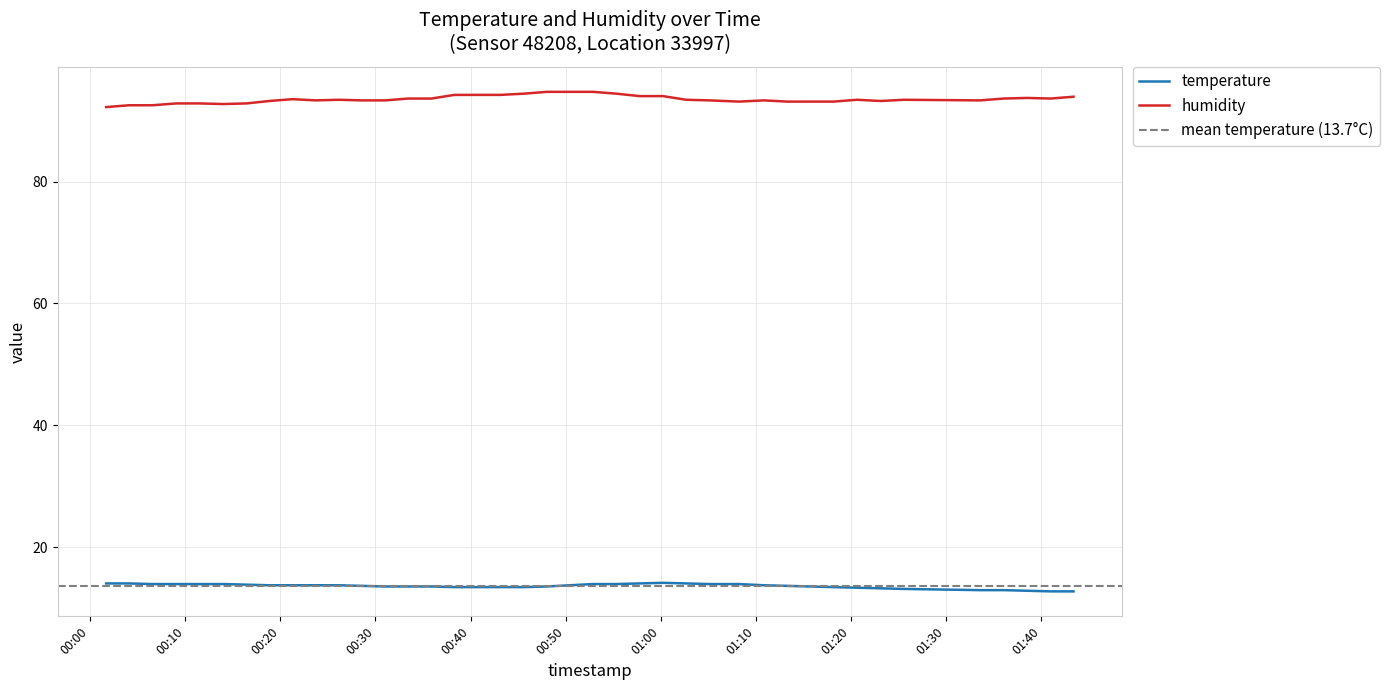

At which label does temperature reach its minimum?

2023-06-10T01:40:58